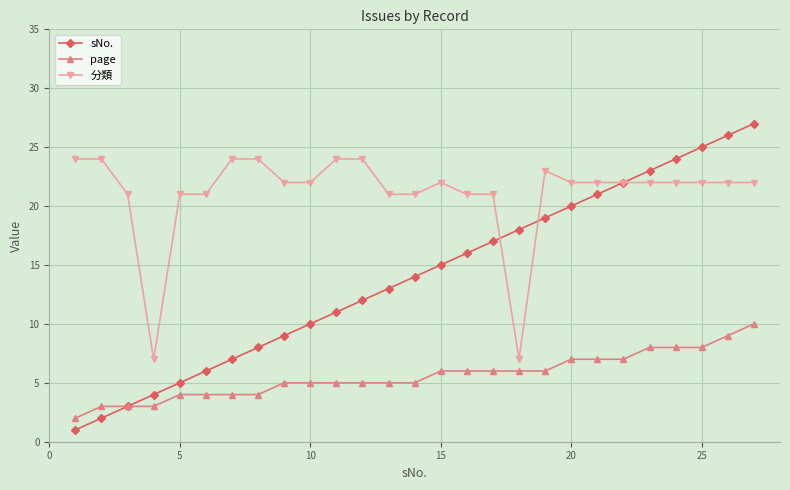

List the series in order of their peak value, lowest first.

page, 分類, sNo.